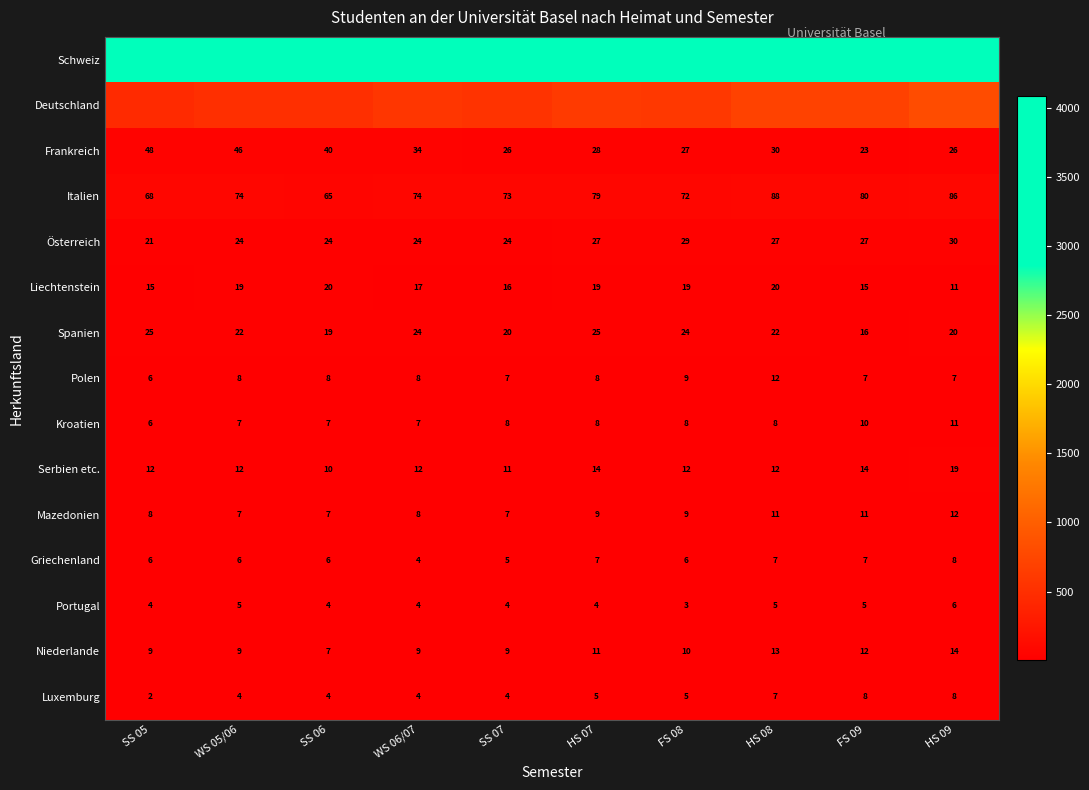

At which category is the sum across all series the highest?

HS 09